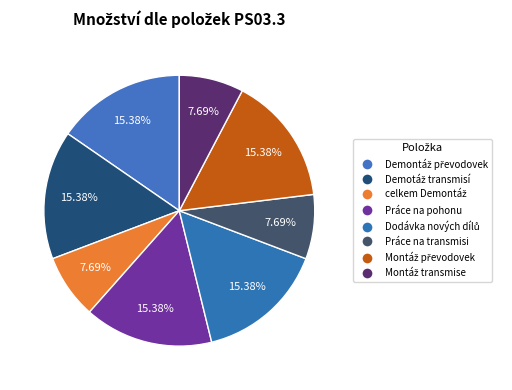

How many slices are in this pie chart?

8